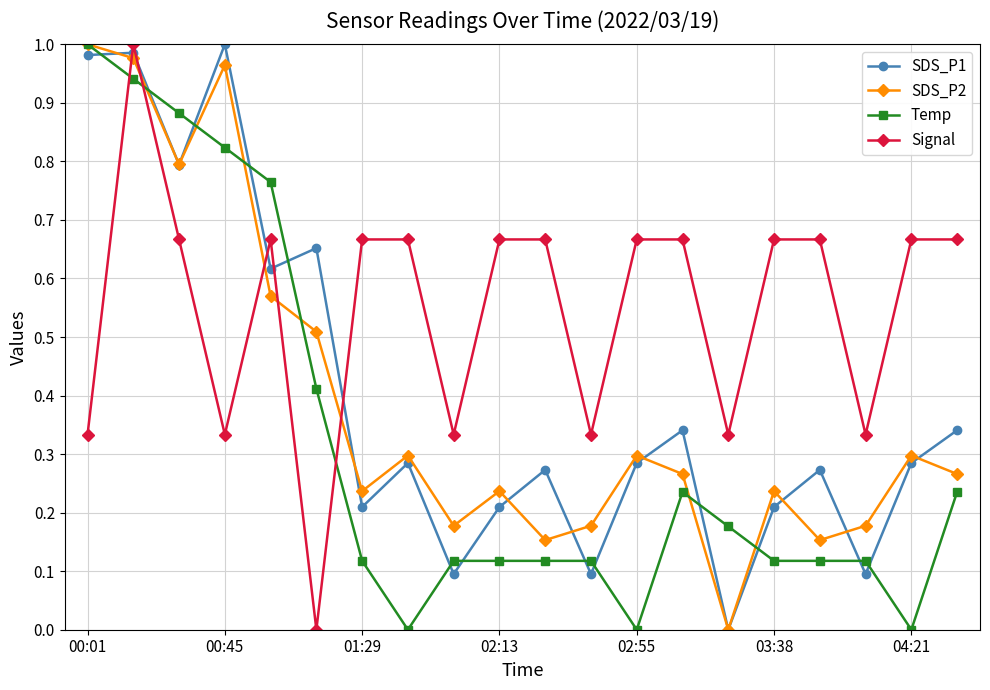

After their last crossing, which series has the higher values: Signal or SDS_P2?

Signal